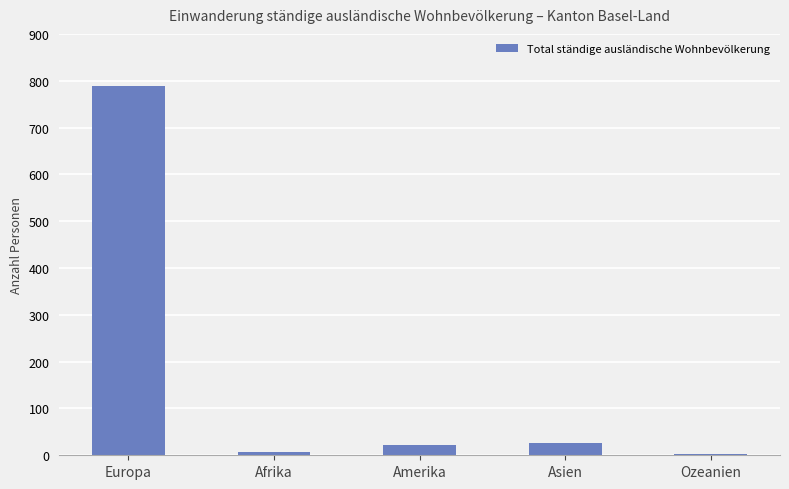

The chart shows a value of 7 at Afrika. True or false?

True